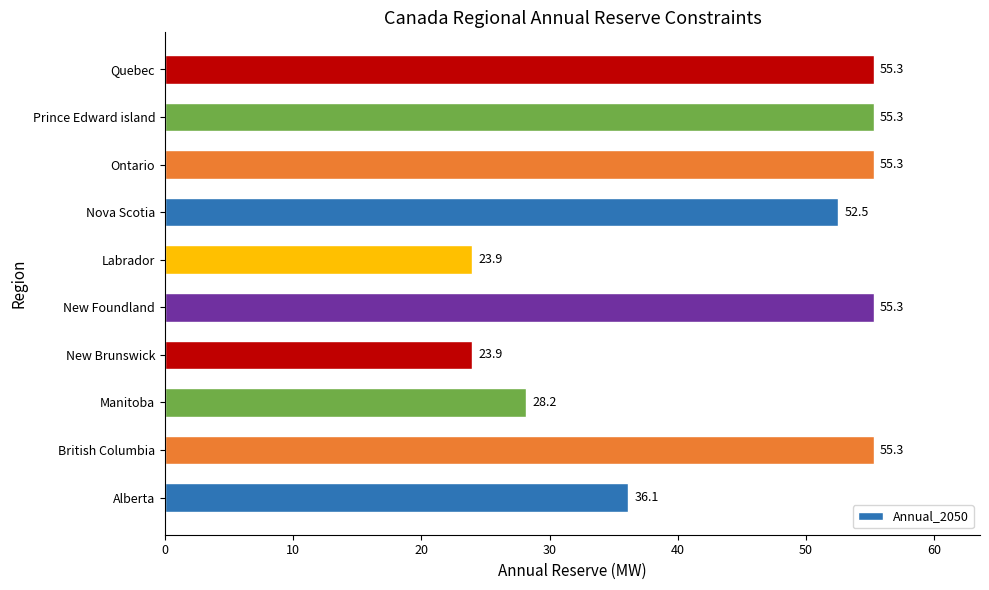

What is the smallest value displayed?

23.9